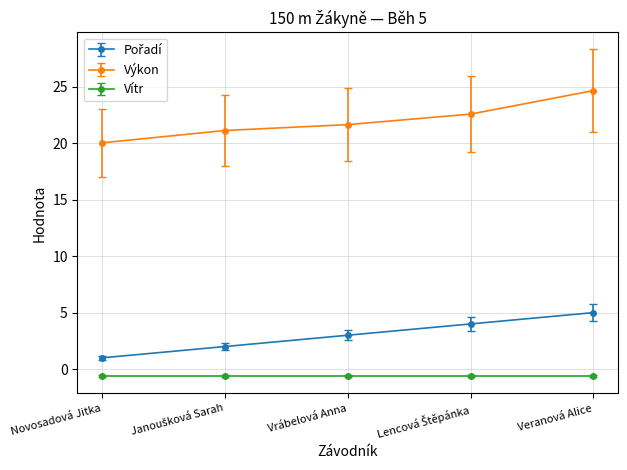

The Výkon series shows 27.1 at Novosadová Jitka. True or false?

False